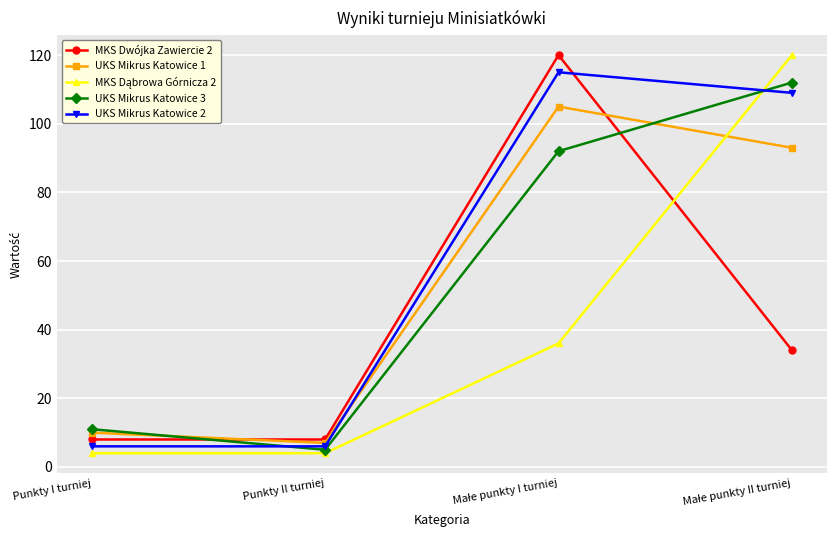

What is the maximum value shown in the chart?

120